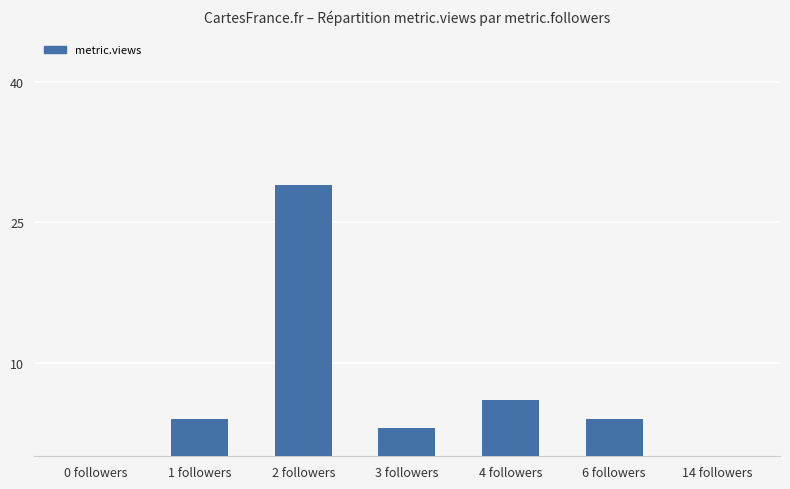

What is the average value?

7